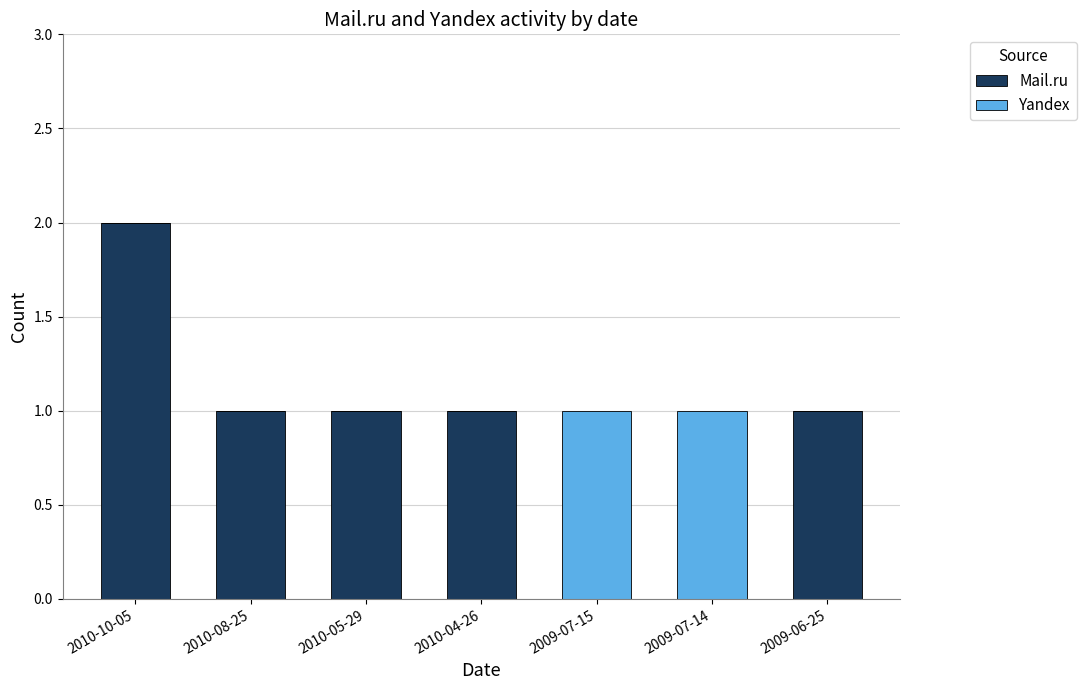

At which category is the sum across all series the highest?

2010-10-05